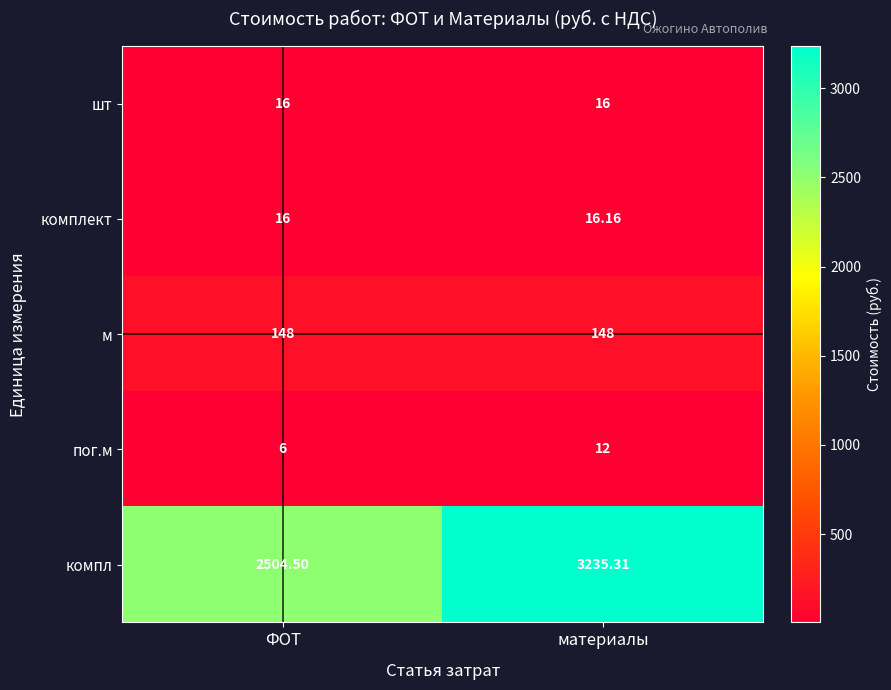

At which label does компл first exceed 3235?

материалы